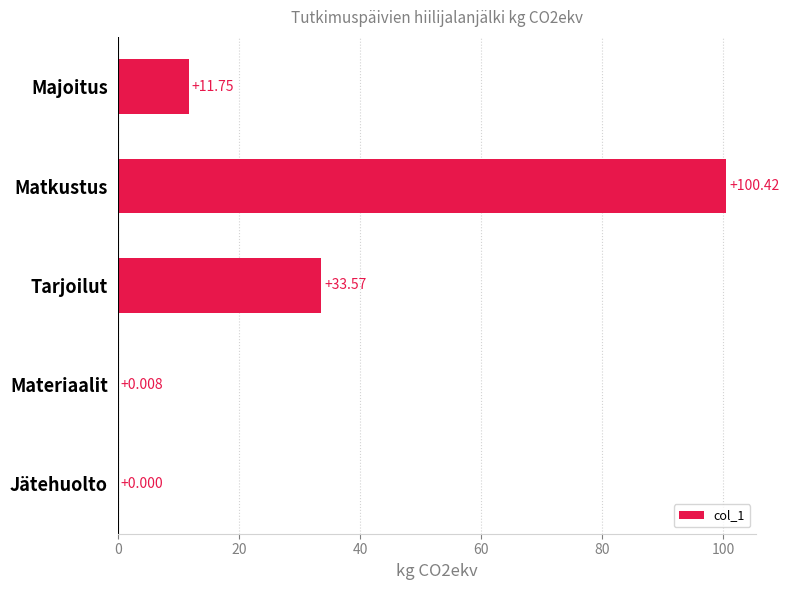

Which category has the highest value across all series?

Matkustus